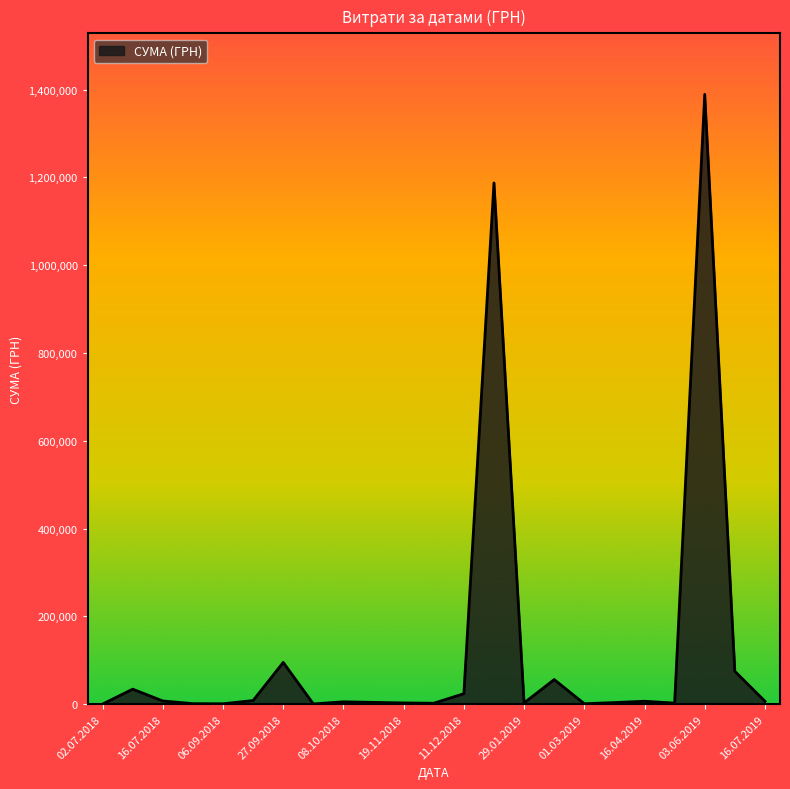

What is the greatest value displayed?

1389123.1